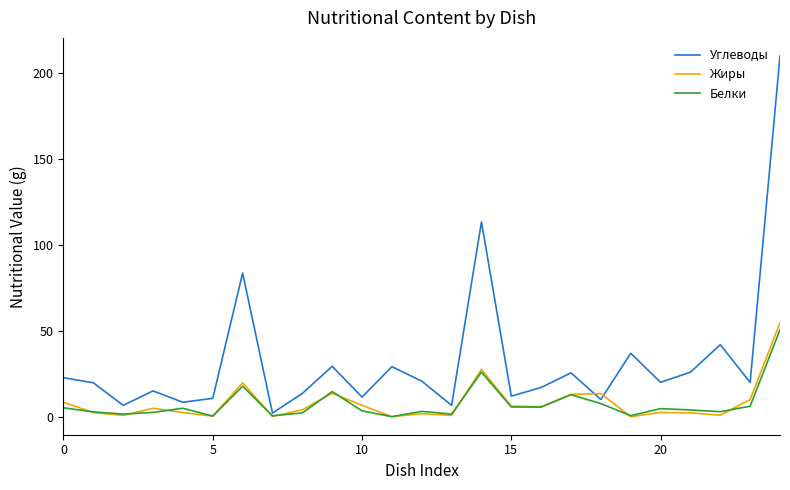

Which series has the widest spread of values?

Углеводы